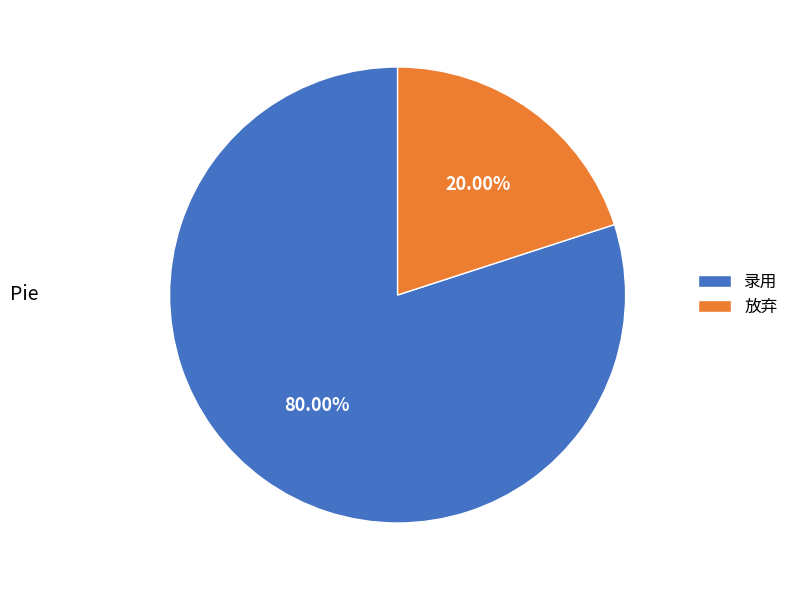

Is there a majority slice in this chart?

Yes